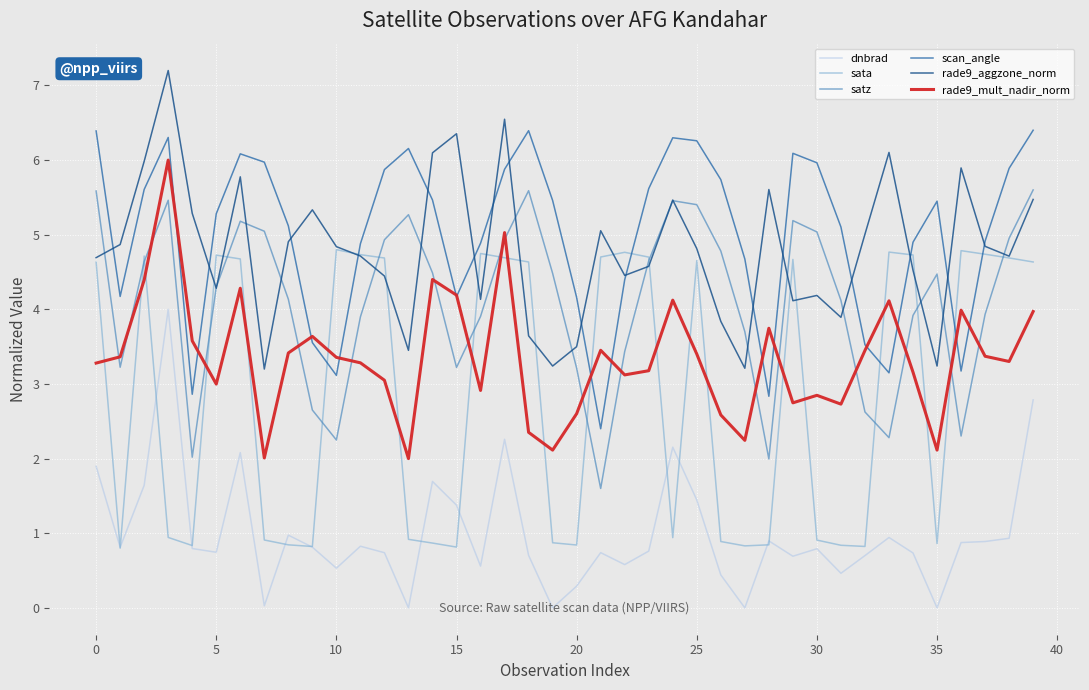

What are all the series names shown in the legend?

dnbrad, sata, satz, scan_angle, rade9_aggzone_norm, rade9_mult_nadir_norm